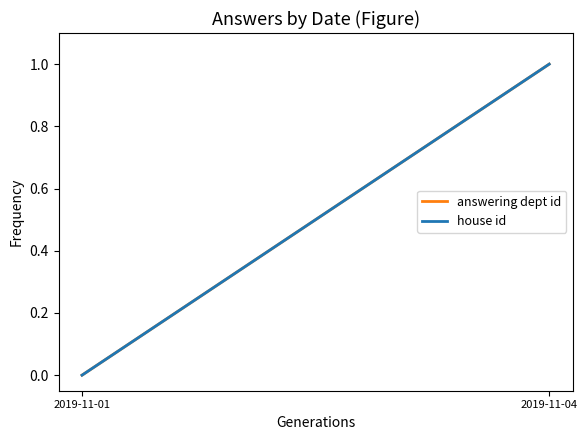

Where is house id nearest to the value 0?

2019-11-01